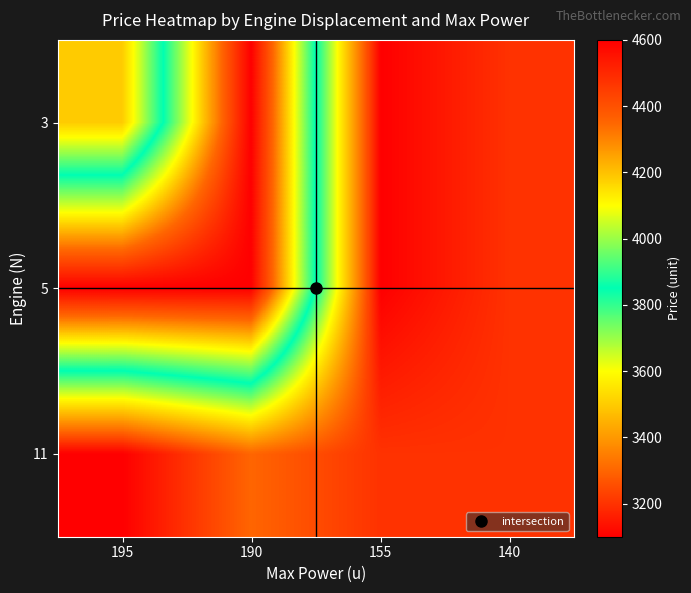

Which has a higher value, 190 or 195?

190